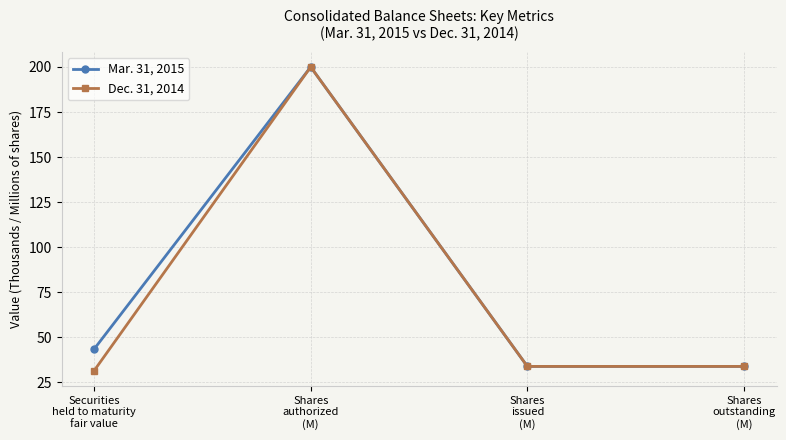

The value of Dec. 31, 2014 at Shares
authorized
(M) is 200.0. True or false?

True